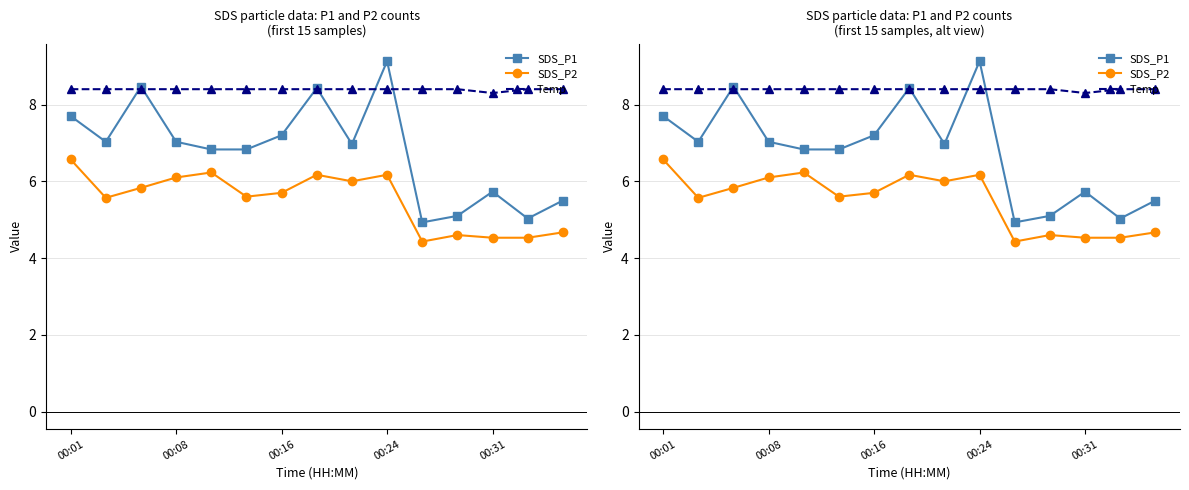

True or false: Temp and SDS_P2 cross at least once.

False